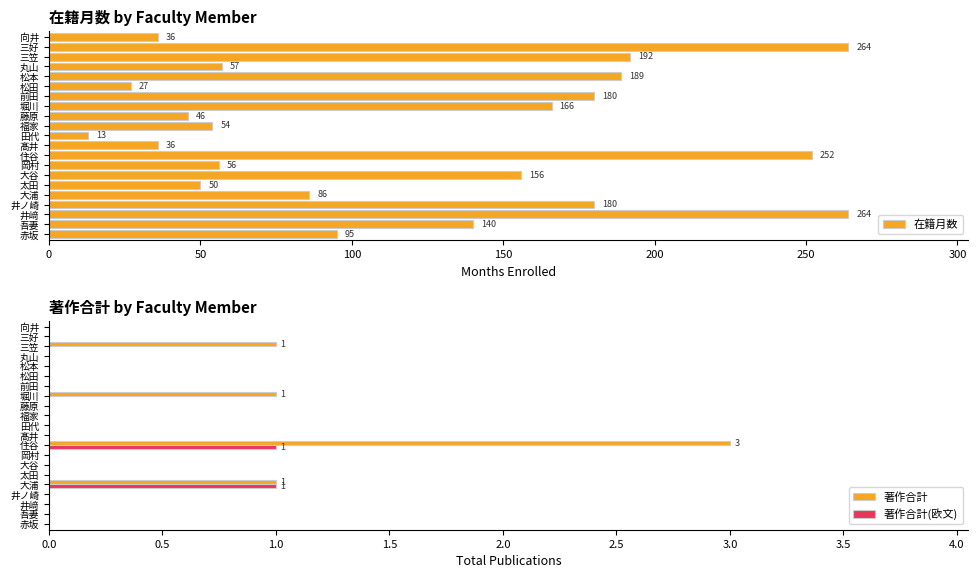

How many bars are there in total?

63